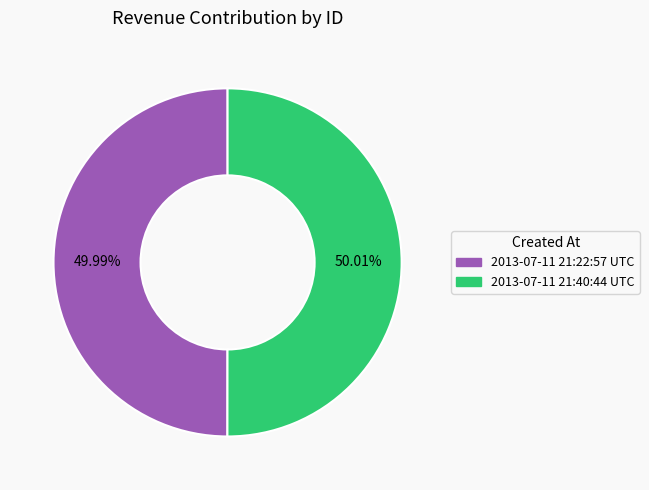

Combined, do 2013-07-11 21:22:57 UTC and 2013-07-11 21:40:44 UTC account for over 50%?

Yes